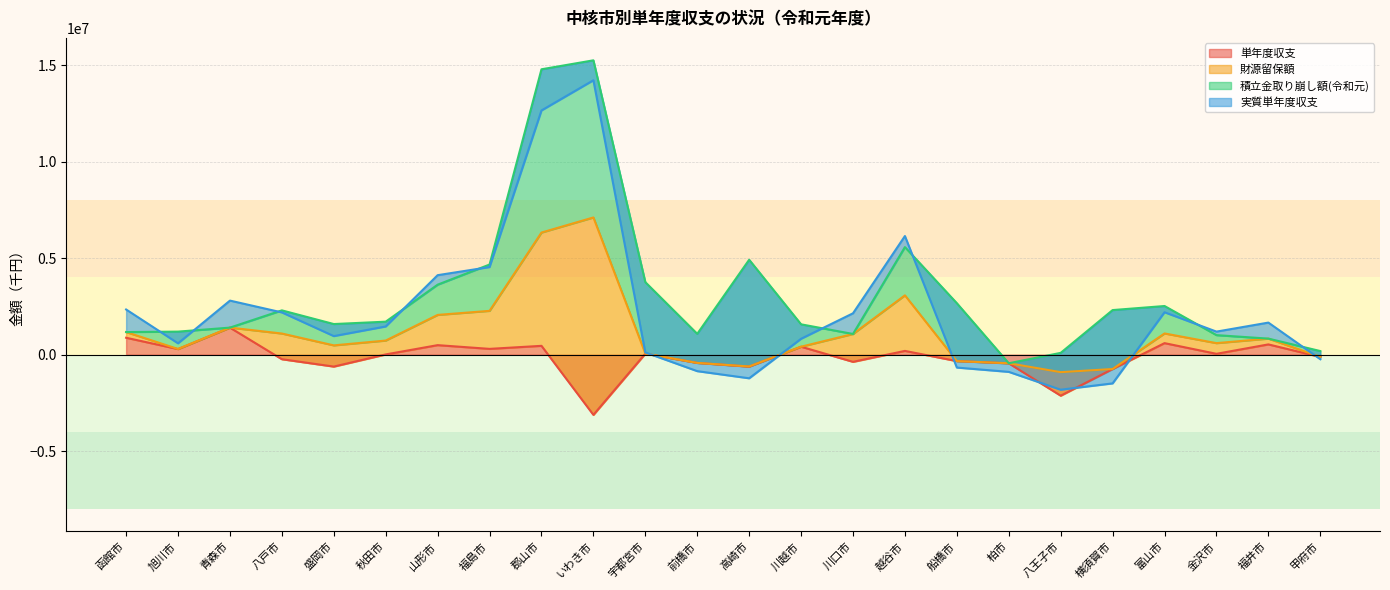

Which category has the lowest value in the 単年度収支 series?

いわき市